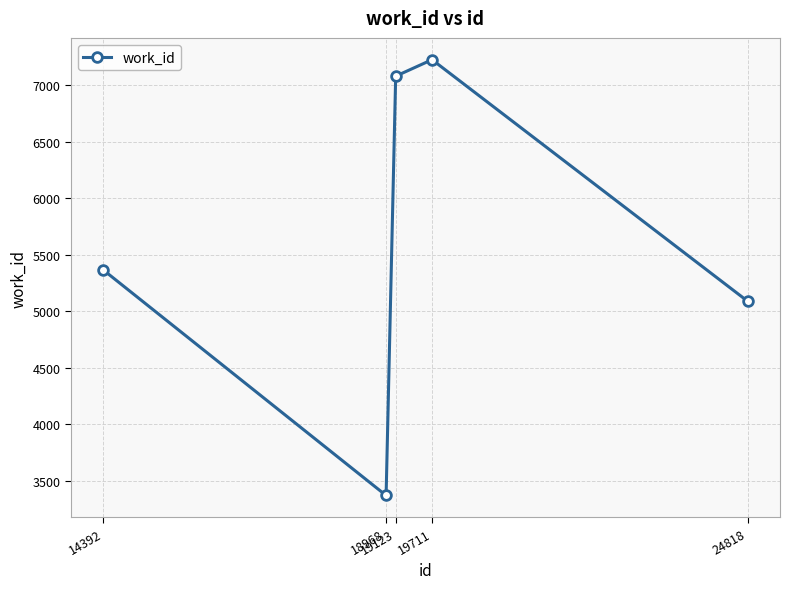

True or false: the data shows 5088 at 24818.

True